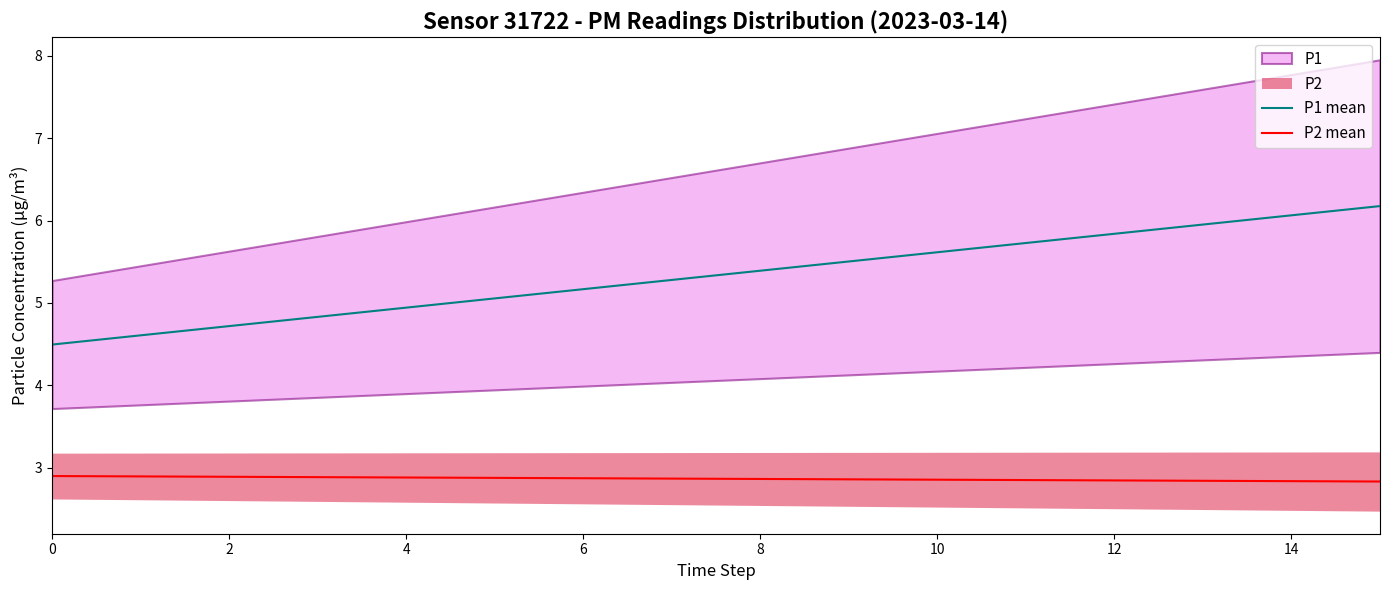

The value of P1 mean at 8 is 3.4. True or false?

False